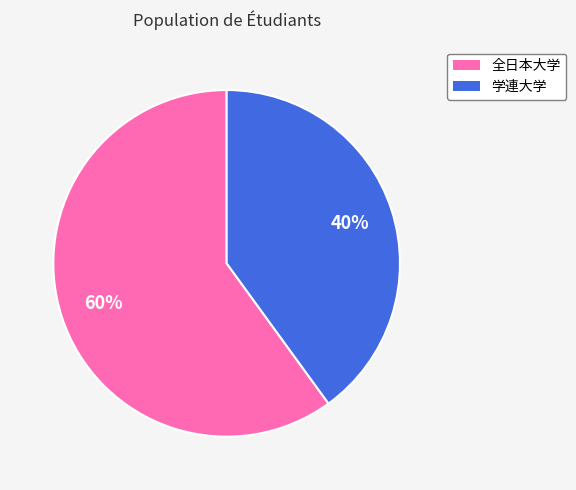

Count the number of slices in the pie.

2